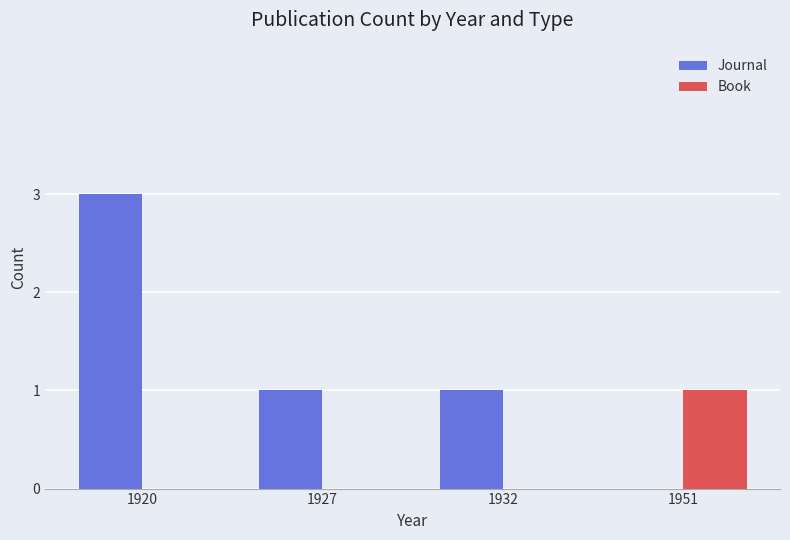

Reading right to left, extract all data points from this chart.

Journal: 1951=0	1932=1	1927=1	1920=3
Book: 1951=1	1932=0	1927=0	1920=0